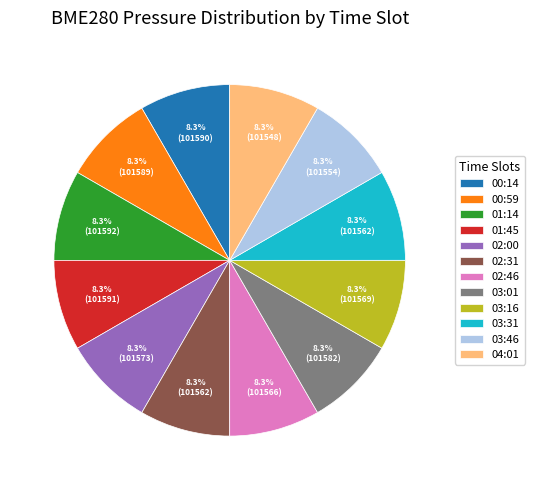

What is the ratio of the value at 03:46 to the value at 00:14?

1.0